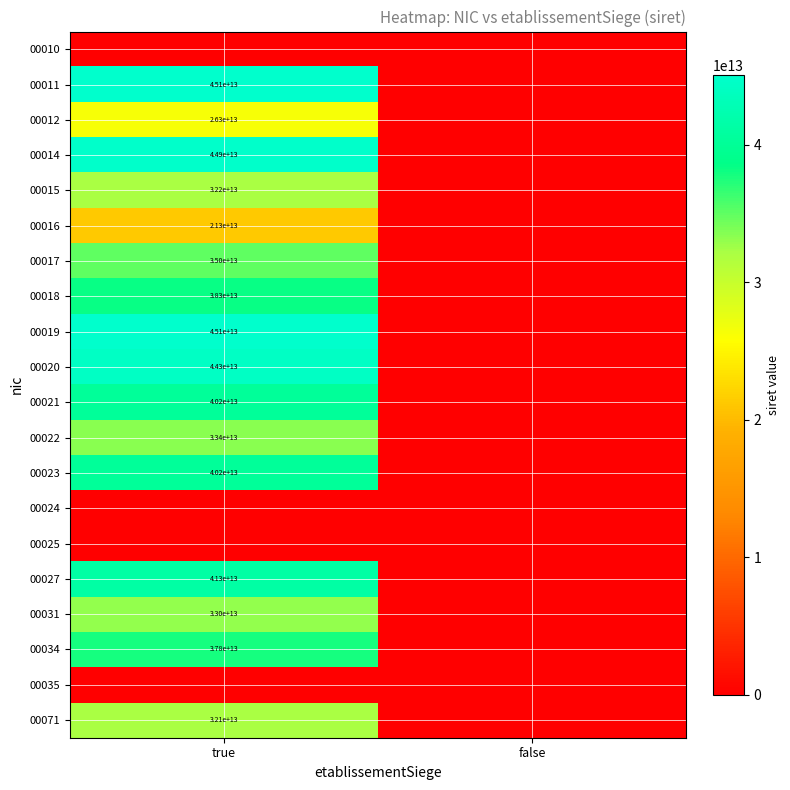

True or false: 00018 has a value of 54893523931106 at true.

False